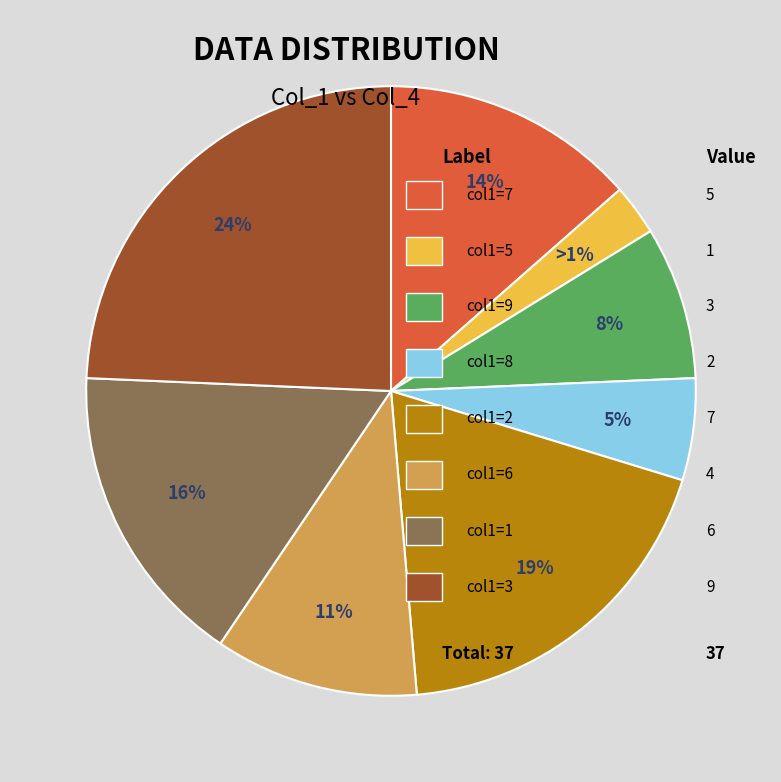

What is the change in value from 9 to 1?

-8